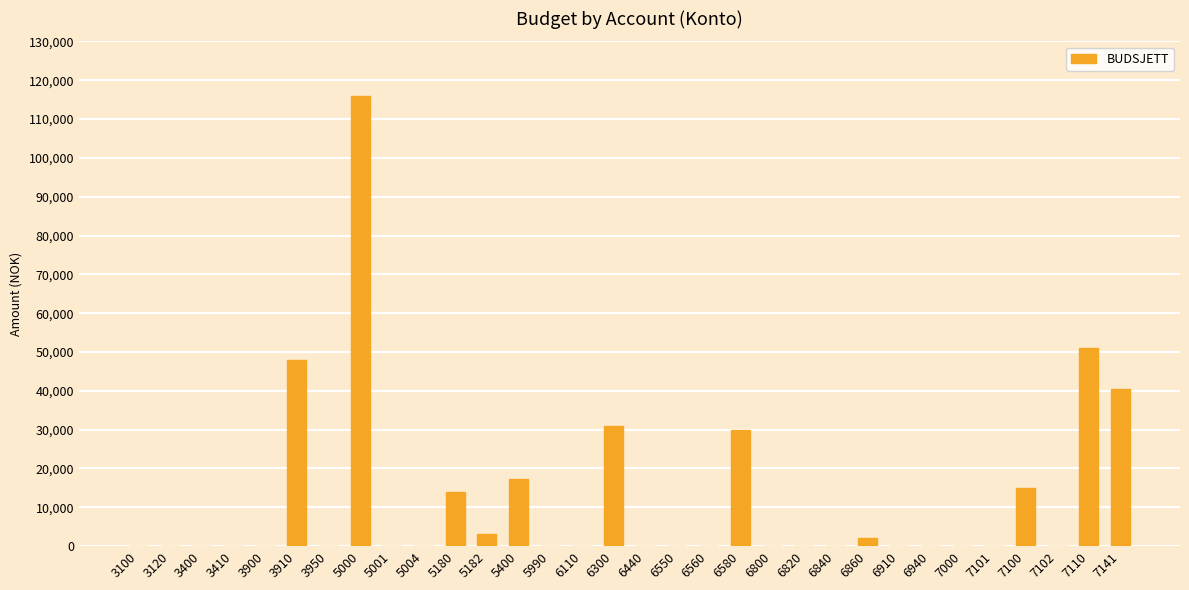

Is it true that the value at 3410 is 0.0?

True